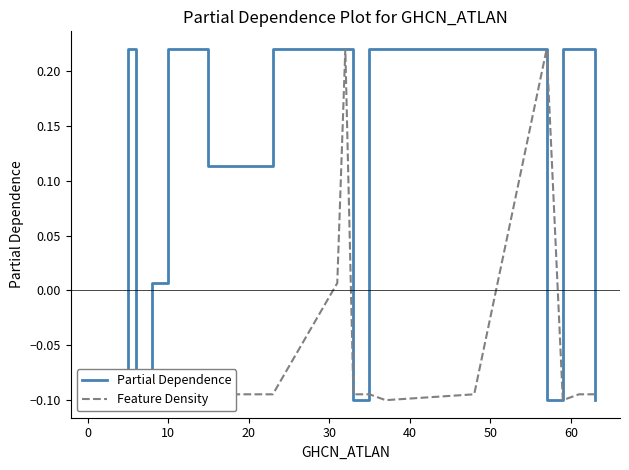

What is the maximum value shown in the chart?

0.2